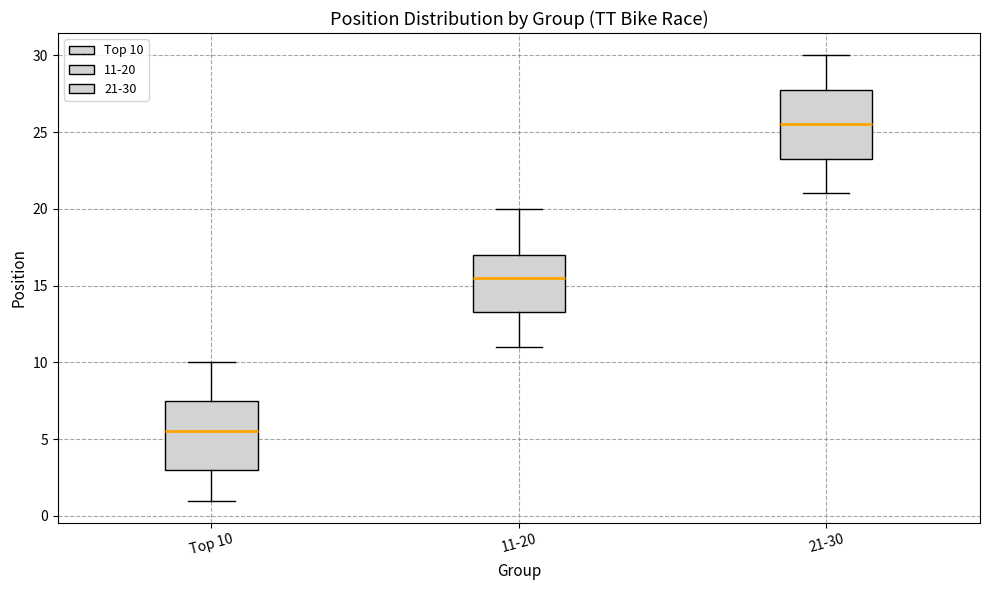

Reading left to right, read every box against the y-axis: the position of its median line, the range the box covers, and the ends of its whiskers. The values are not printed on the chart, so give them approximately, as read against the axis.

Top 10: median 5.5, box 3.0 to 7.5, whiskers 1.0 to 10.0
11-20: median 15.5, box 13.5 to 17.0, whiskers 11.0 to 20.0
21-30: median 25.5, box 23.5 to 28.0, whiskers 21.0 to 30.0